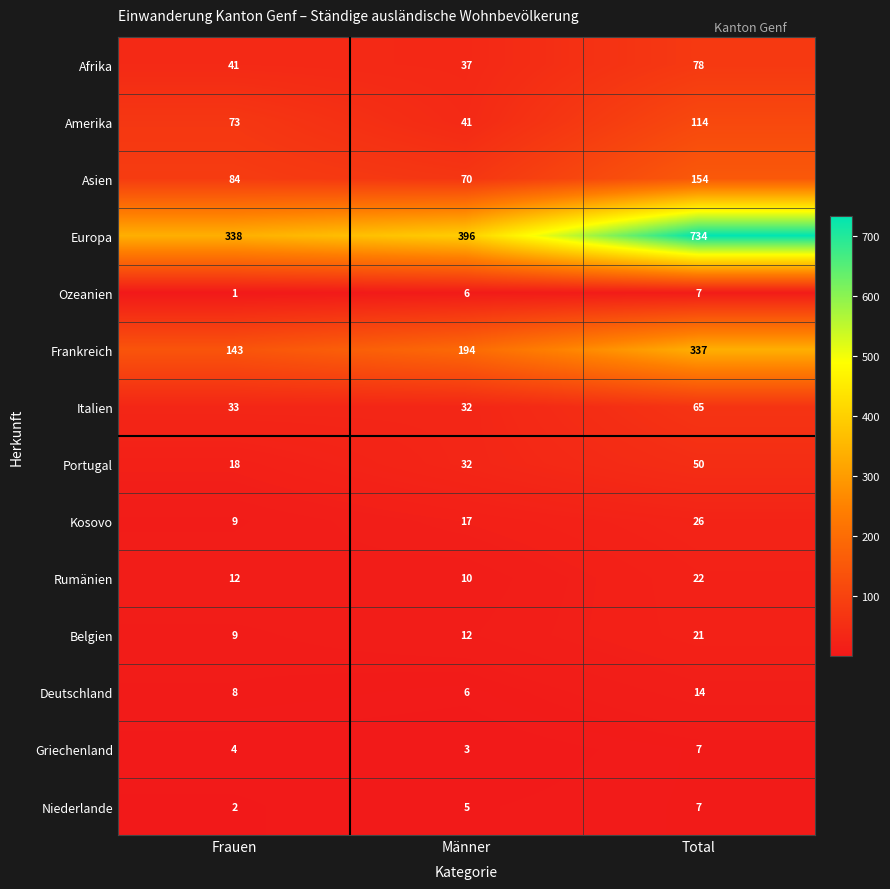

What is the difference between the second highest and minimum values in the Belgien series?

3